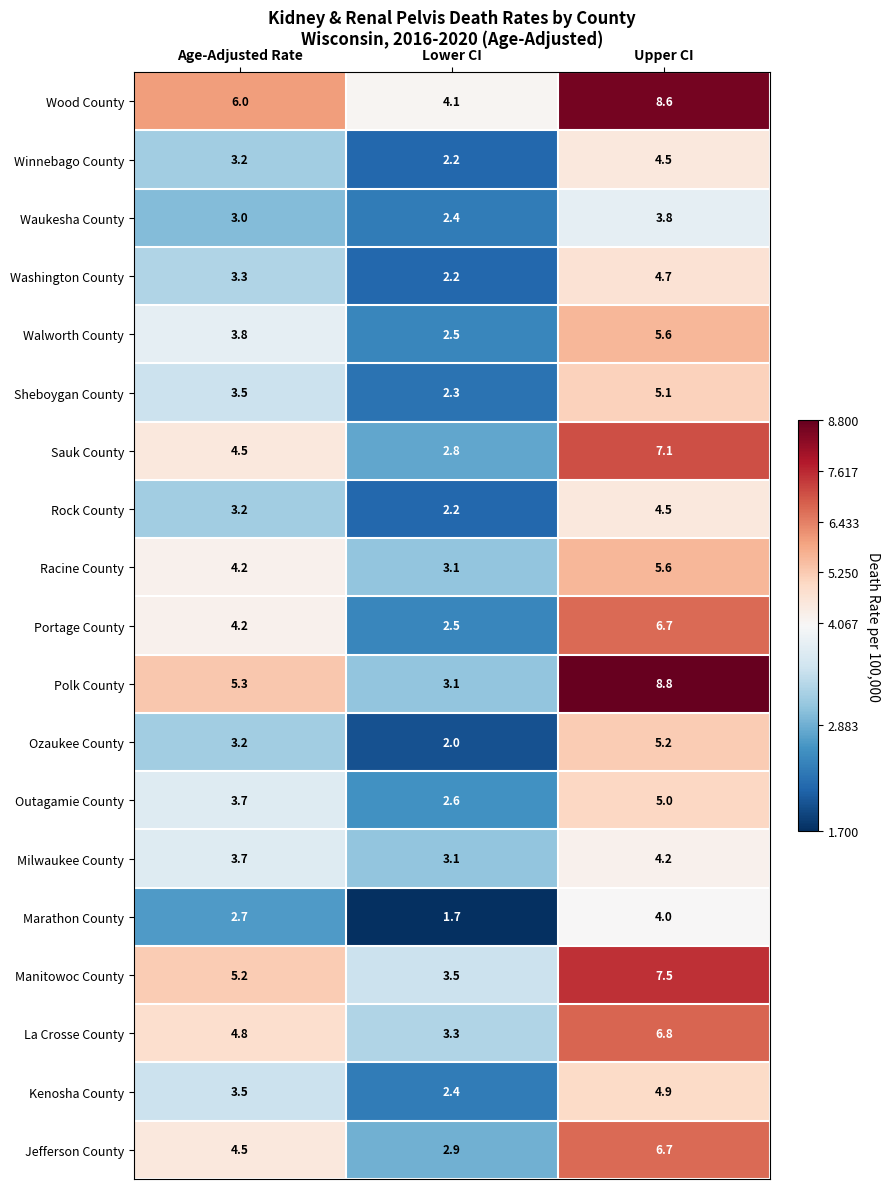

Rank the categories by Washington County value from lowest to highest.

Lower CI, Age-Adjusted Rate, Upper CI